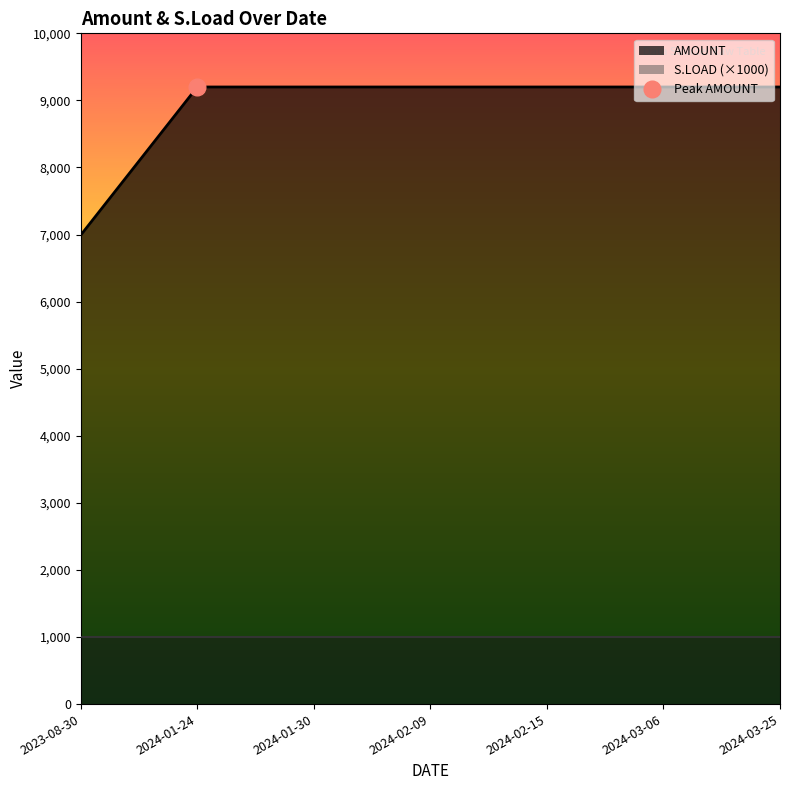

What is the highest value of the AMOUNT series?

9200